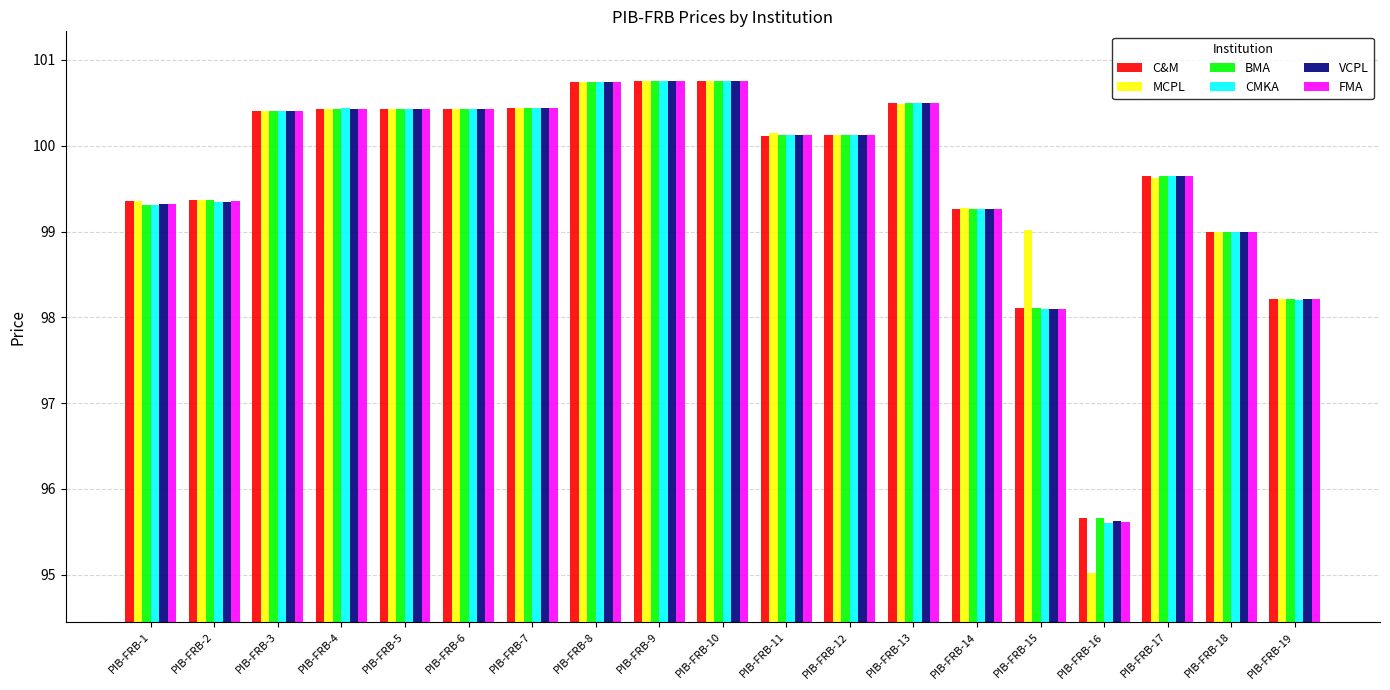

Where does the BMA series first go above 100?

PIB-FRB-3